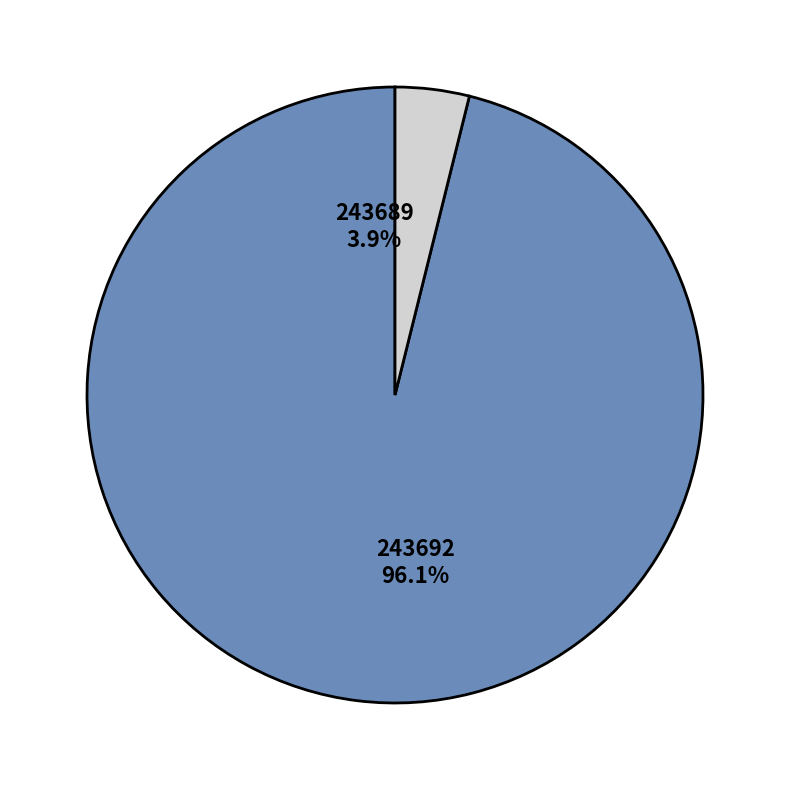

The 243689 slice represents 13% of the pie. True or false?

False